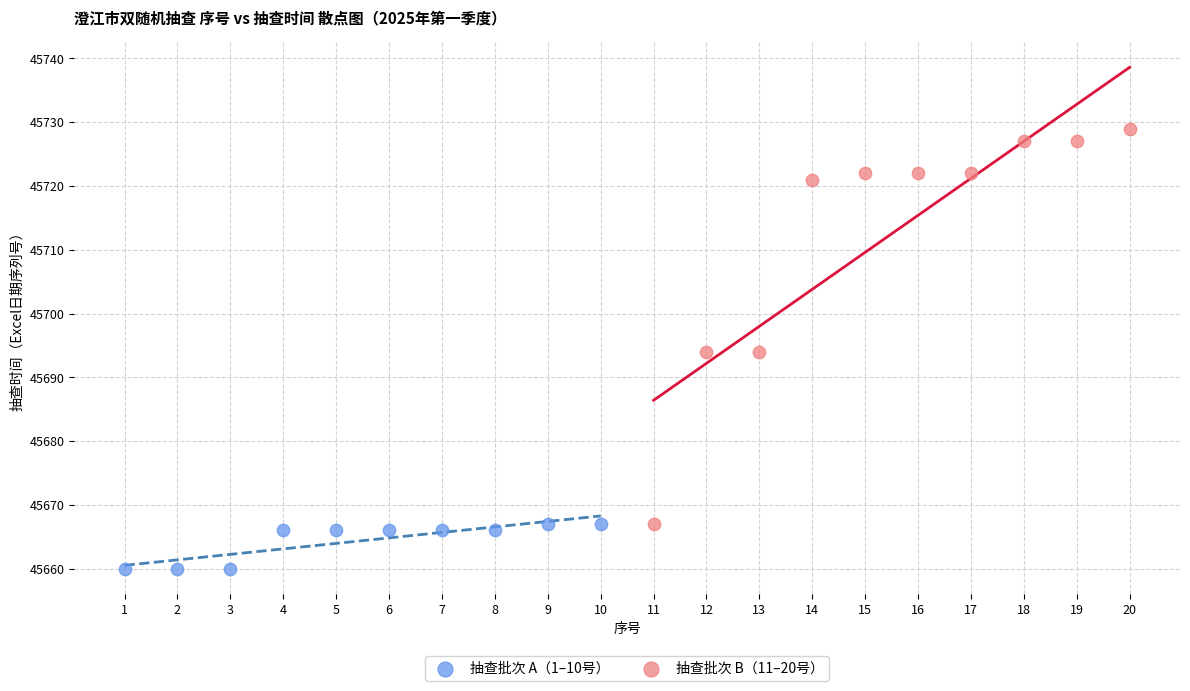

What are all the series names shown in the legend?

抽查批次 A（1–10号）, 抽查批次 B（11–20号）